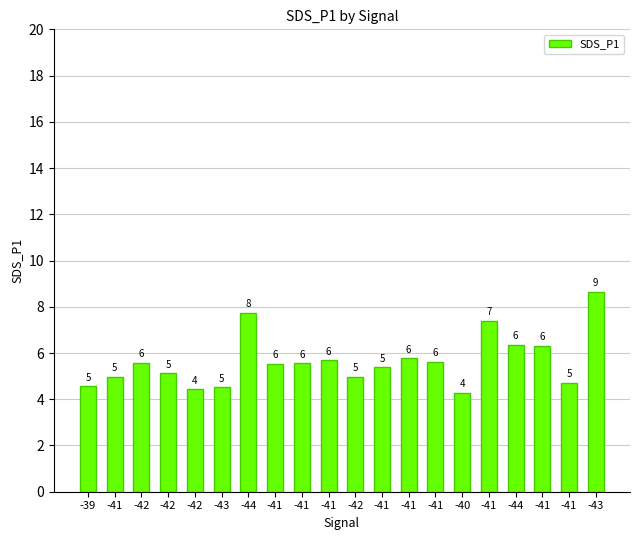

What is the average value?

5.7